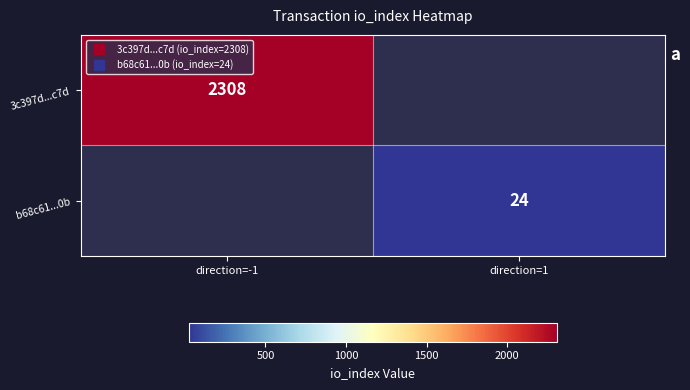

Where is 3c397d...c7d nearest to the value 2308?

direction=-1